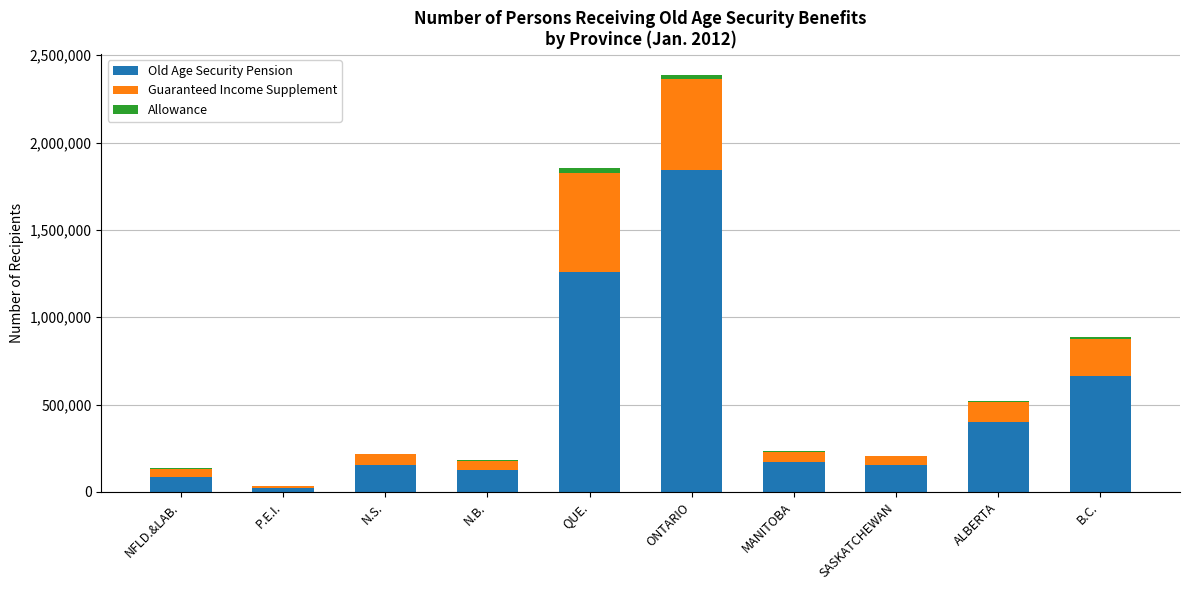

At which category is the sum across all series the highest?

ONTARIO